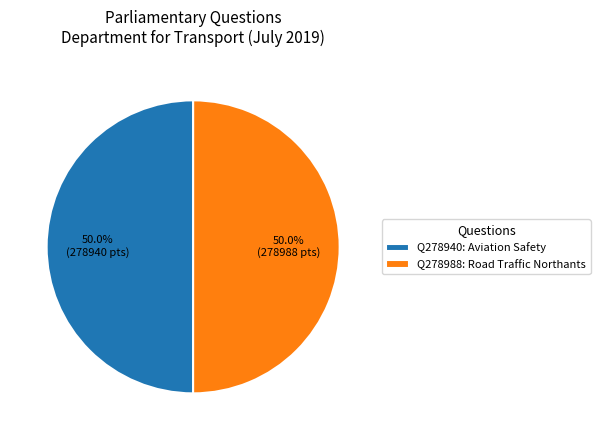

What is the ratio of the value at Q278940: Aviation Safety to the value at Q278988: Road Traffic Northants?

1.0